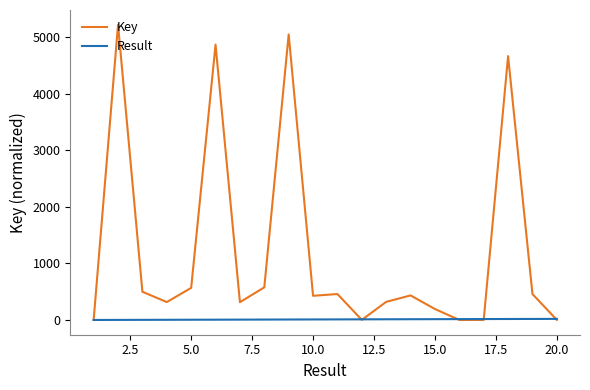

Count the number of data series in this chart.

2